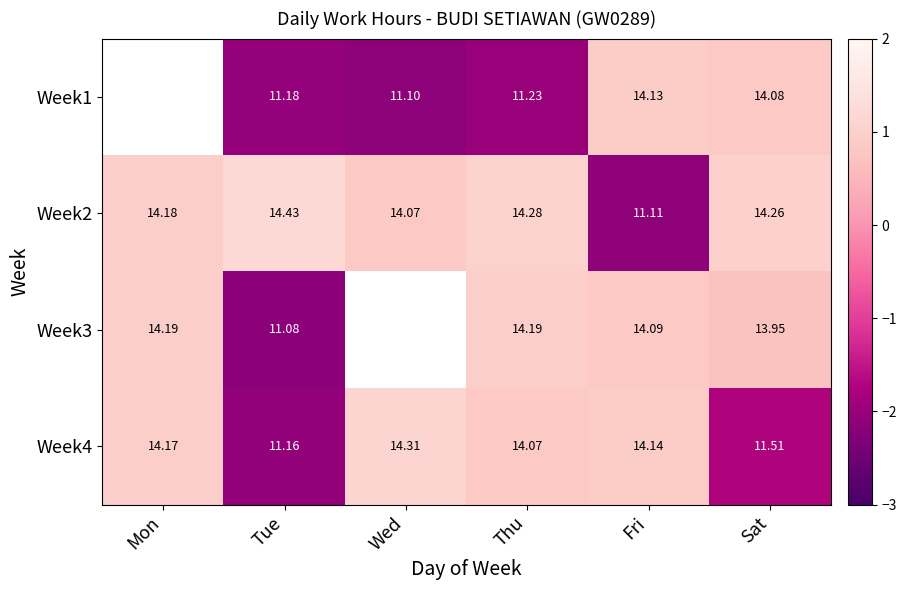

Is the value of Week2 at Mon greater than the value of Week4 at Tue?

Yes